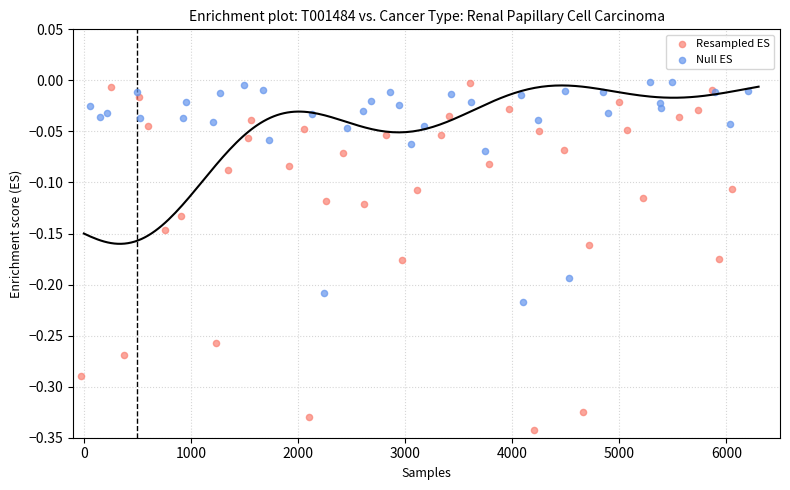

Which series contains the lowest Y value?

Resampled ES